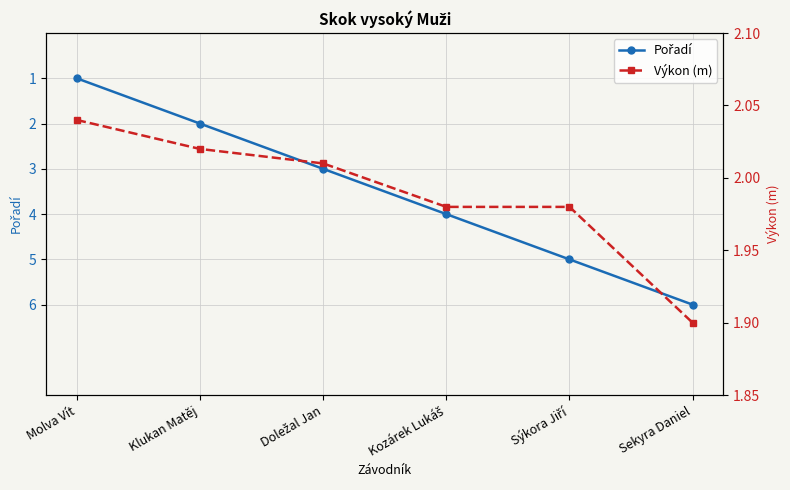

At which label does Výkon (m) first exceed 2?

Molva Vít